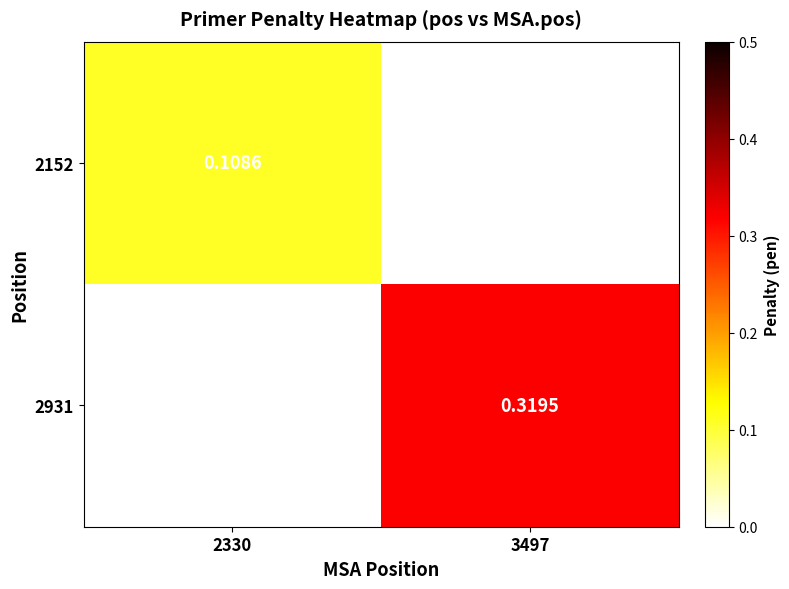

Which category has the highest value across all series?

3497